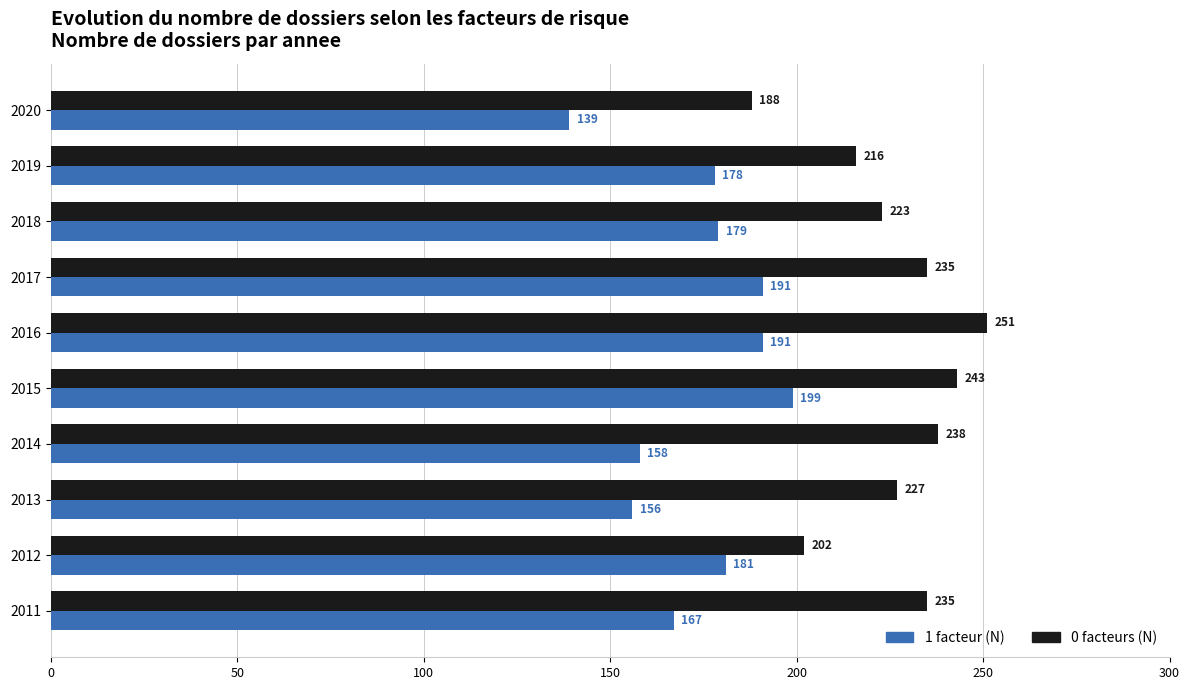

The value of 0 facteurs (N) at 2017 is 376. True or false?

False